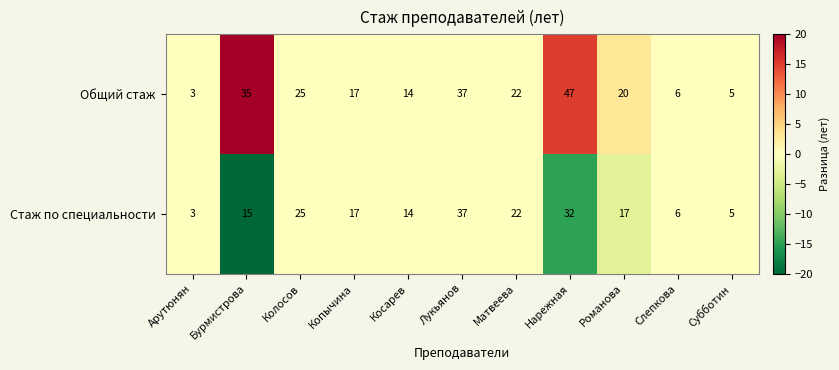

What is the difference between the maximum and minimum values in the Стаж по специальности series?

34